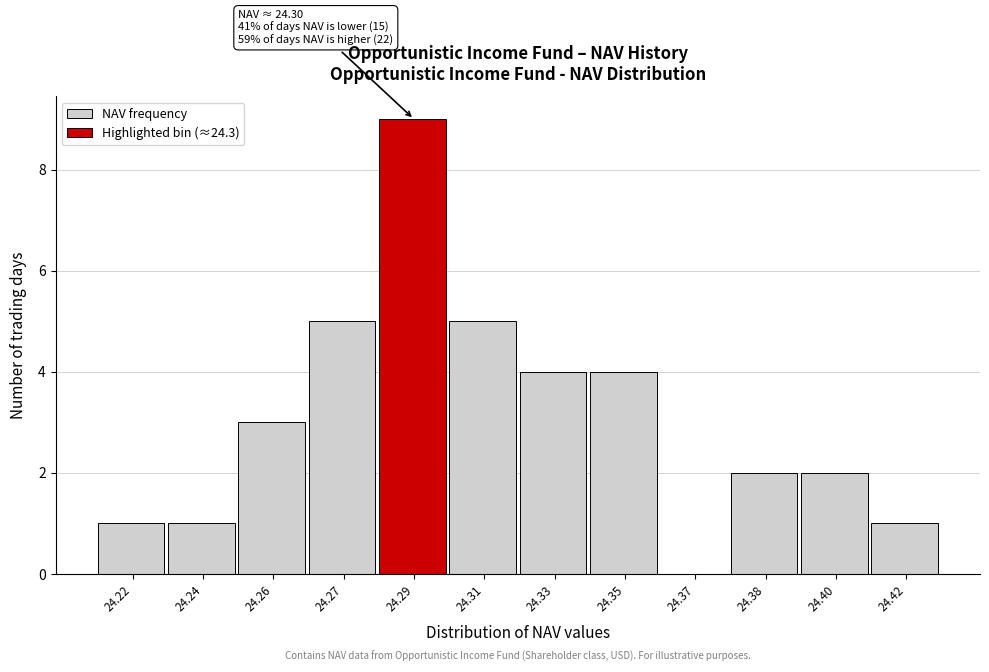

Reading left to right, extract all data points from this chart.

24.22=1	24.24=1	24.26=3	24.27=5	24.29=9	24.31=5	24.33=4	24.35=4	24.37=0	24.38=2	24.40=2	24.42=1